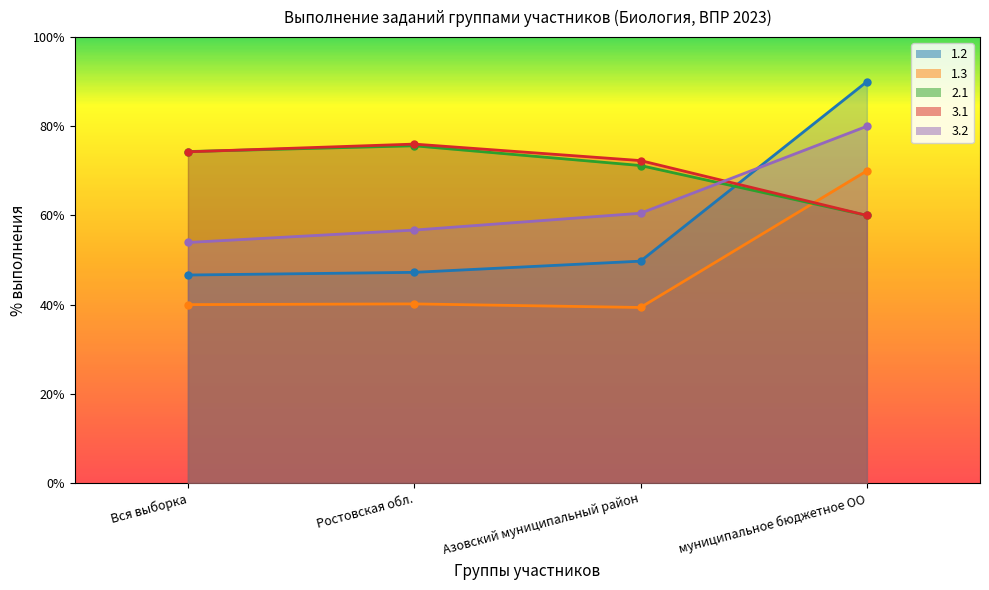

What are all the series names shown in the legend?

1.2, 1.3, 2.1, 3.1, 3.2